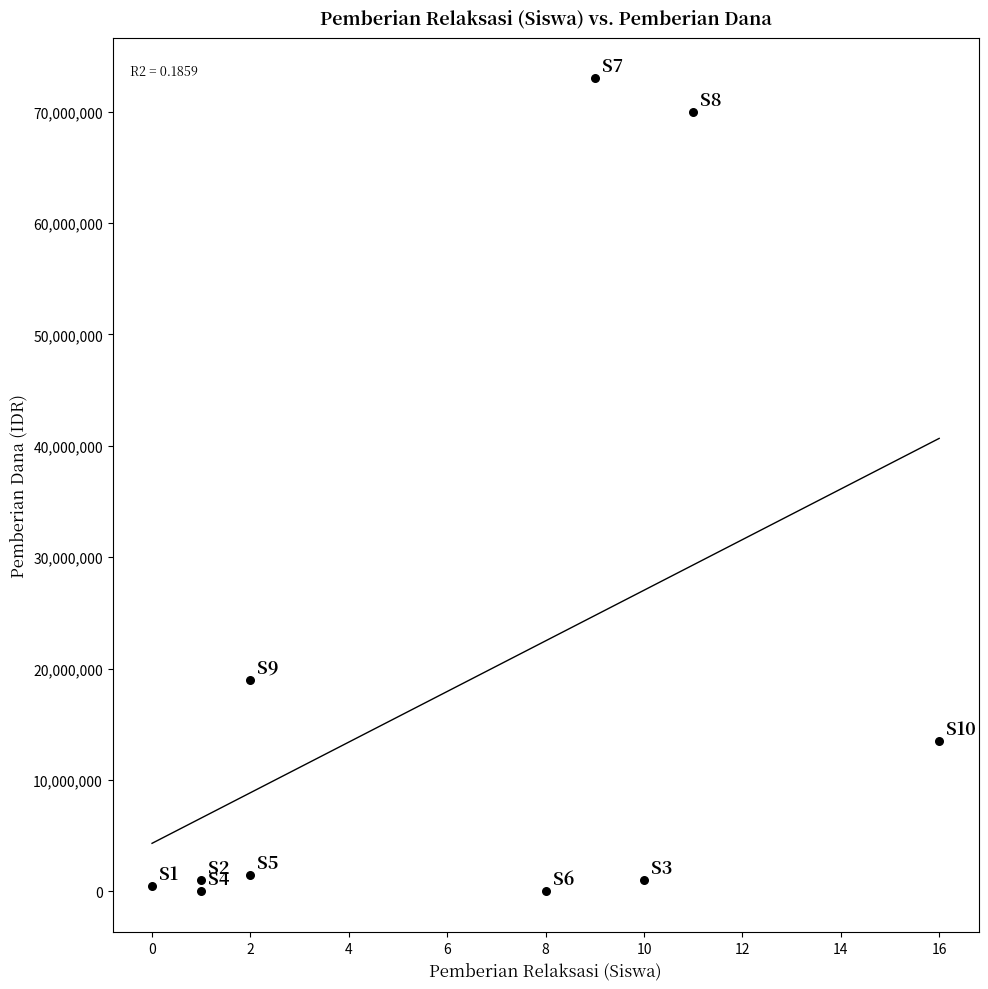

What is the average X value?

6